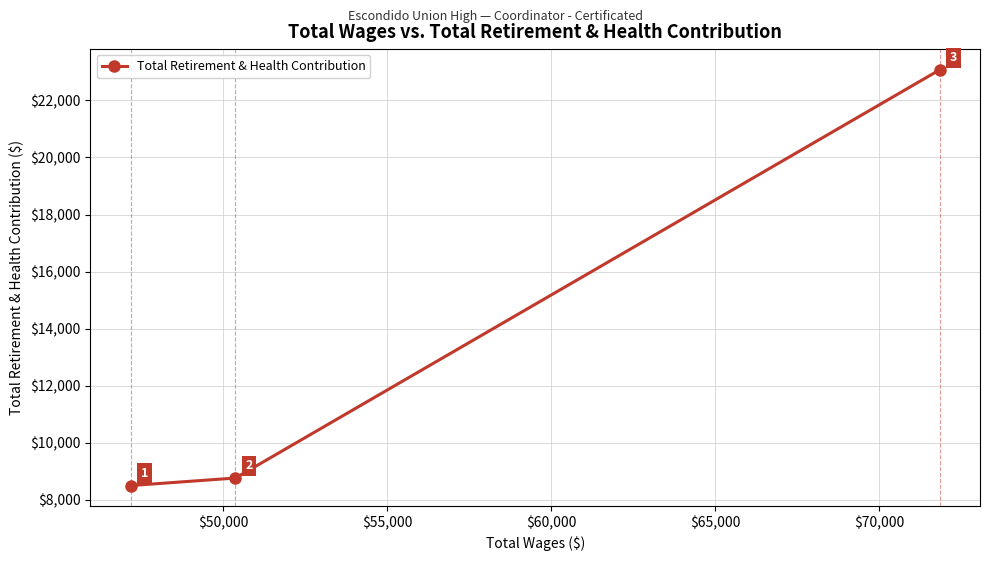

What is the value of the 1st point from the left?

8495.8